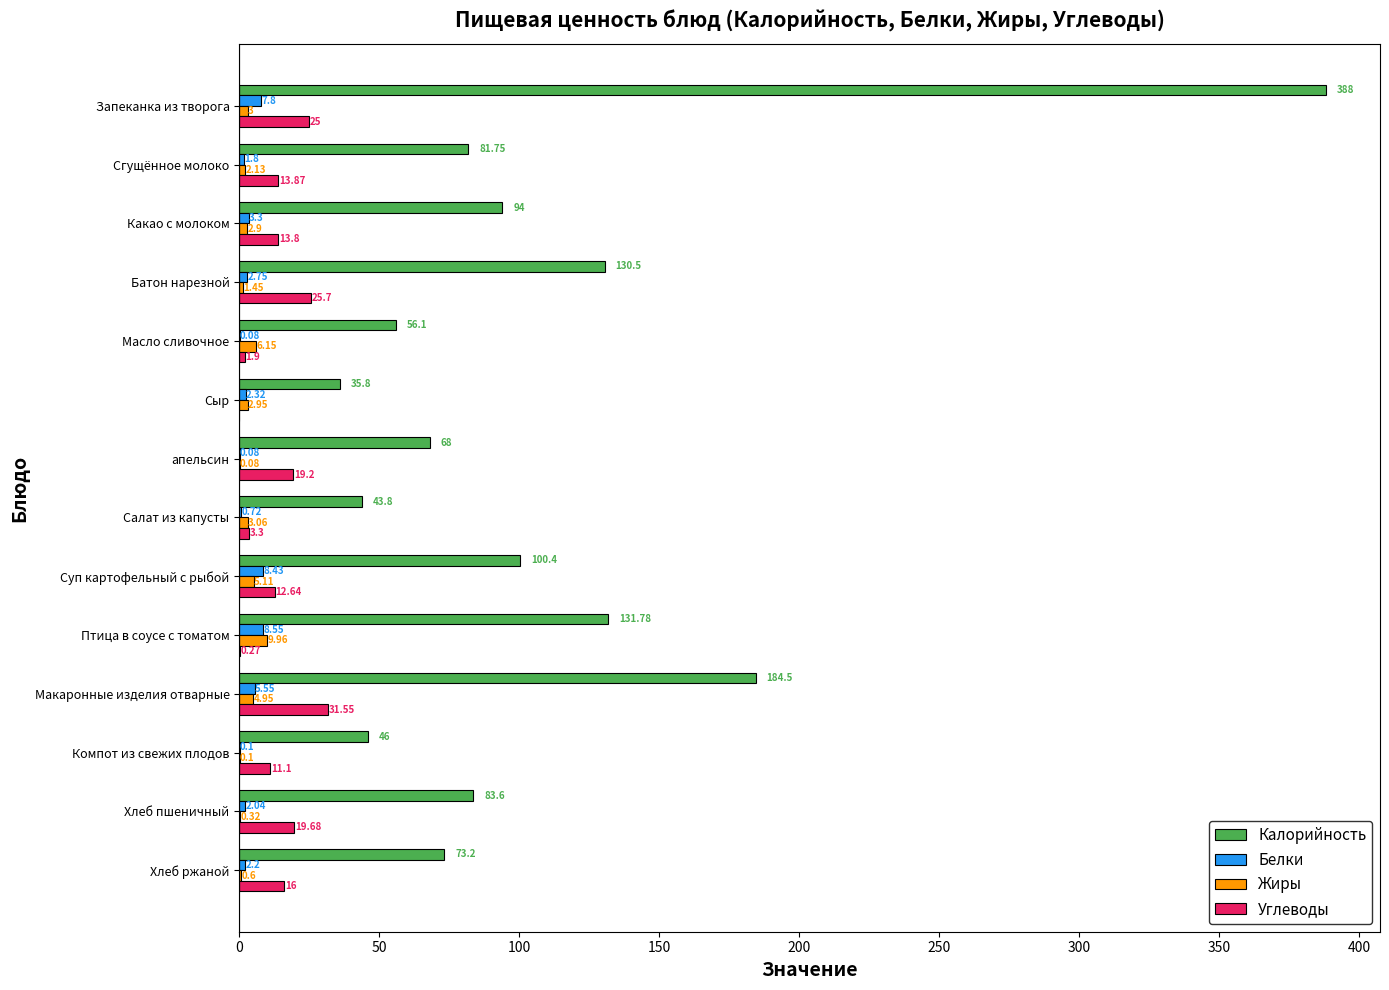

Between Какао с молоком and Хлеб пшеничный, which series saw the biggest shift?

Калорийность